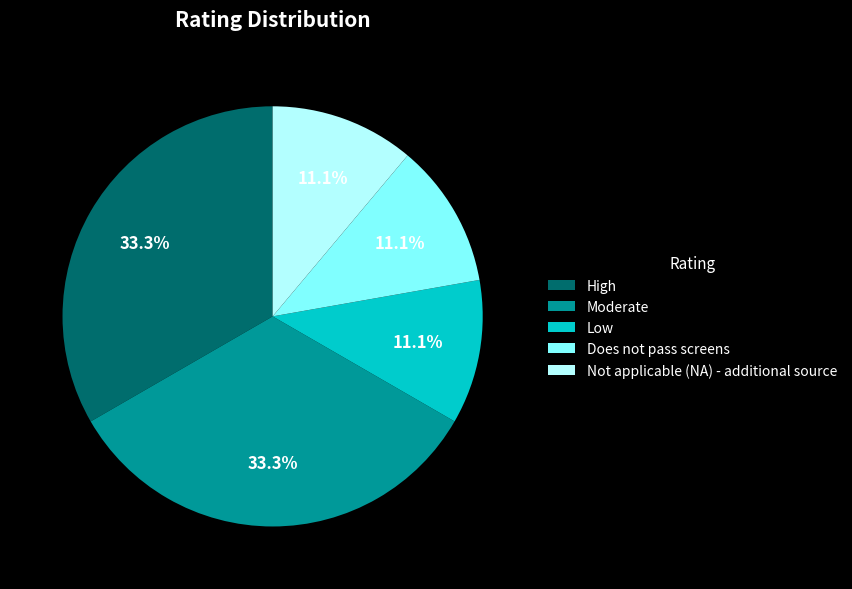

Is it true that Not applicable (NA) - additional source is 17% of the pie?

False